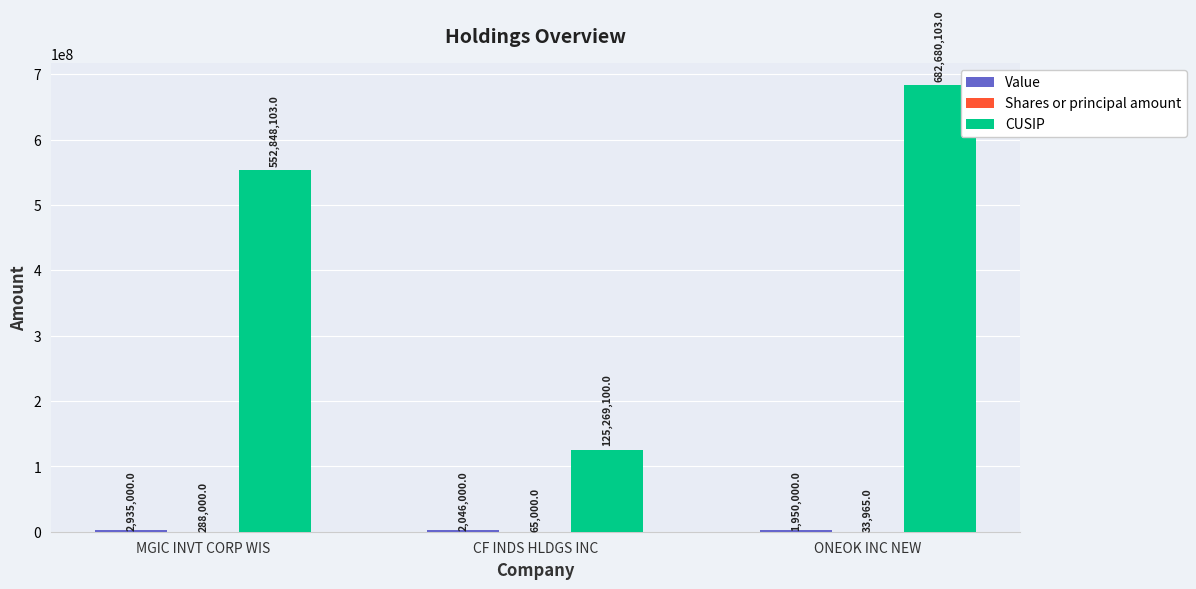

What is the maximum value for CUSIP?

682680103